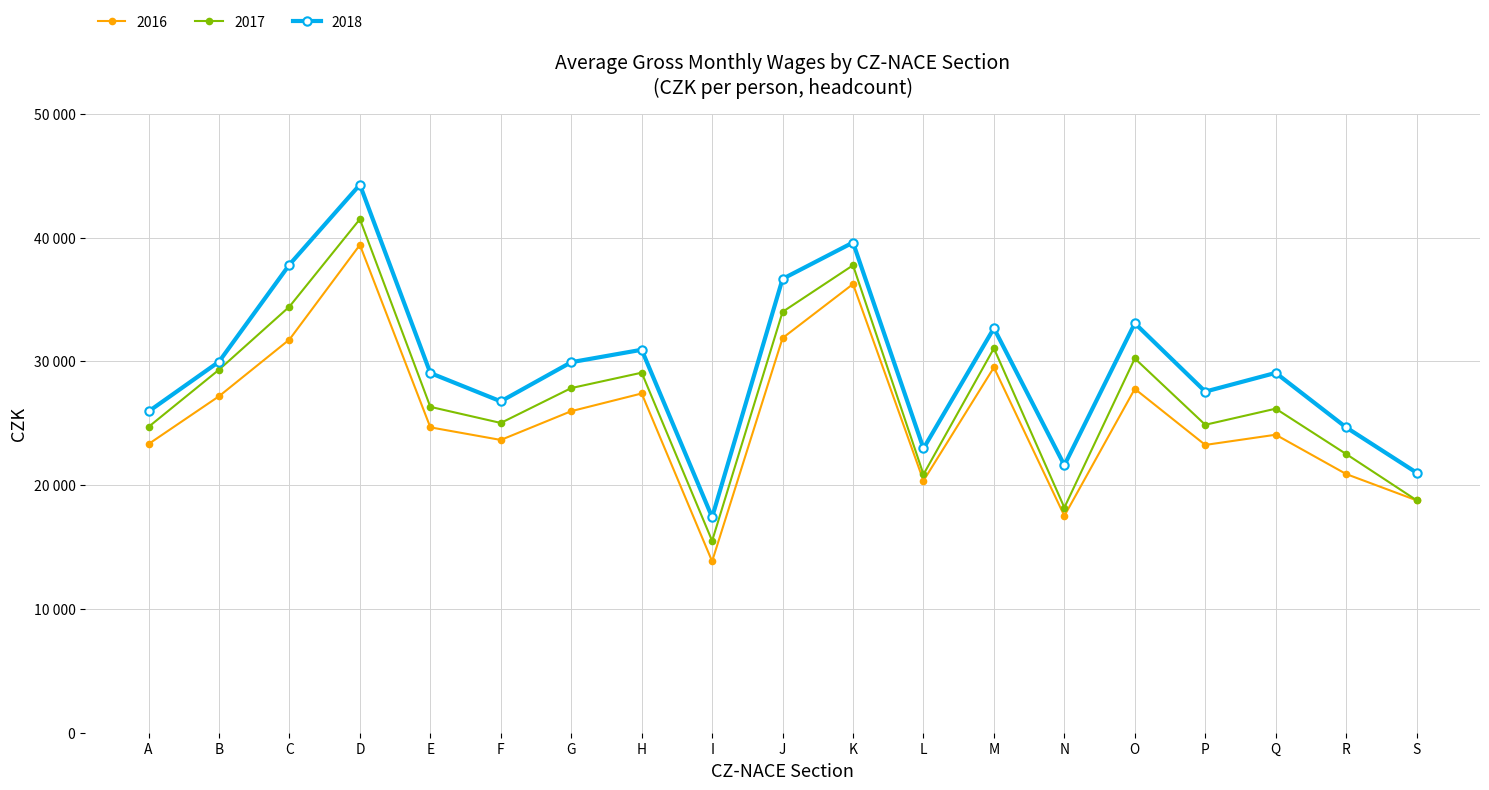

What are all the series names shown in the legend?

2016, 2017, 2018